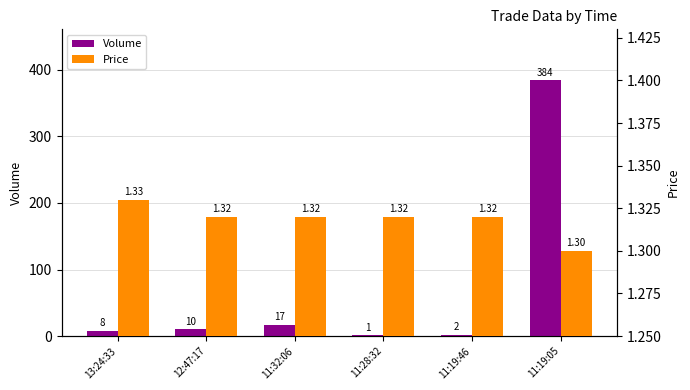

What are all the series names shown in the legend?

Volume, Price